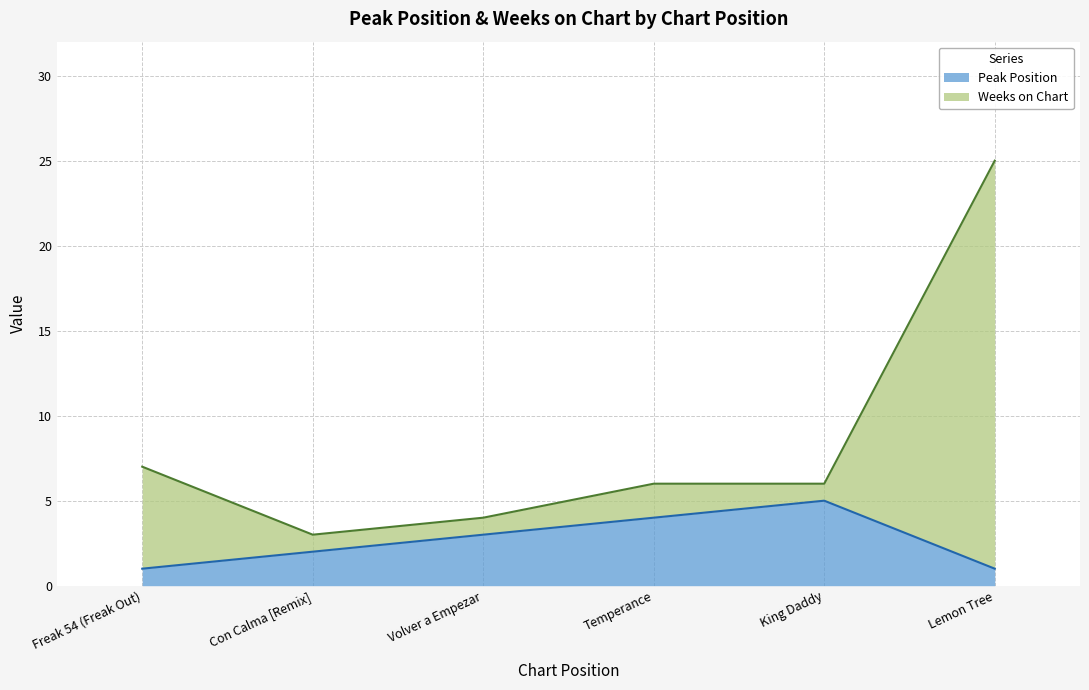

What is the minimum value shown in the chart?

1